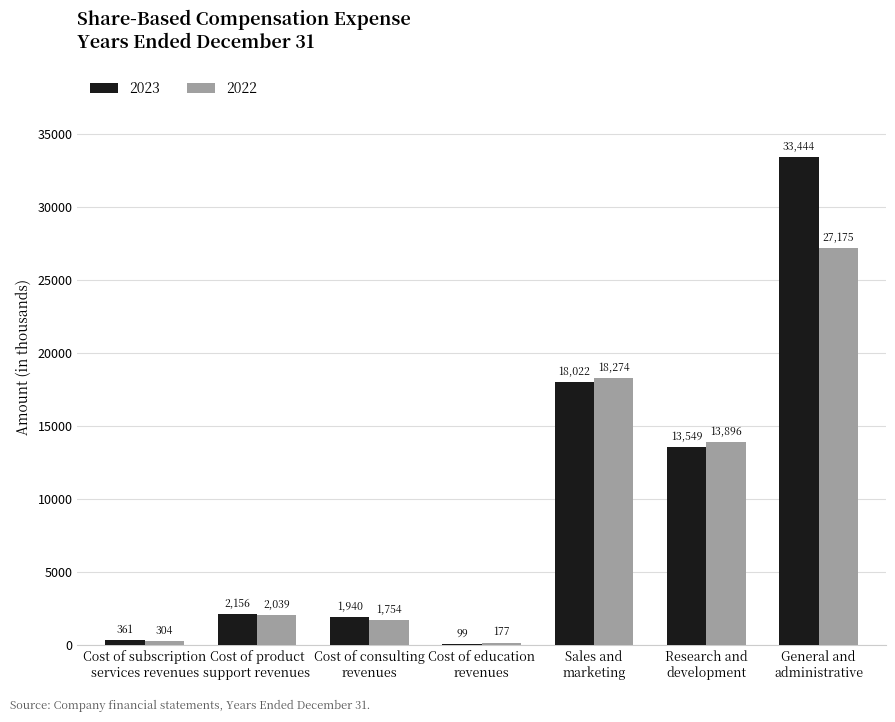

Which series has the largest total across all categories?

2023